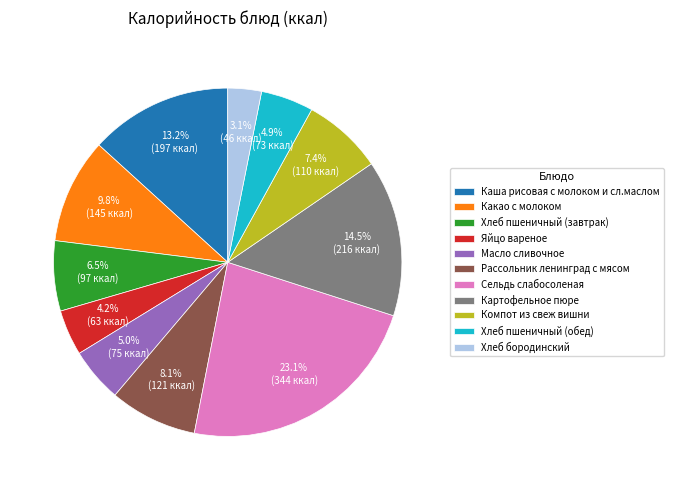

Is Рассольник ленинград с мясом the majority of the pie?

No